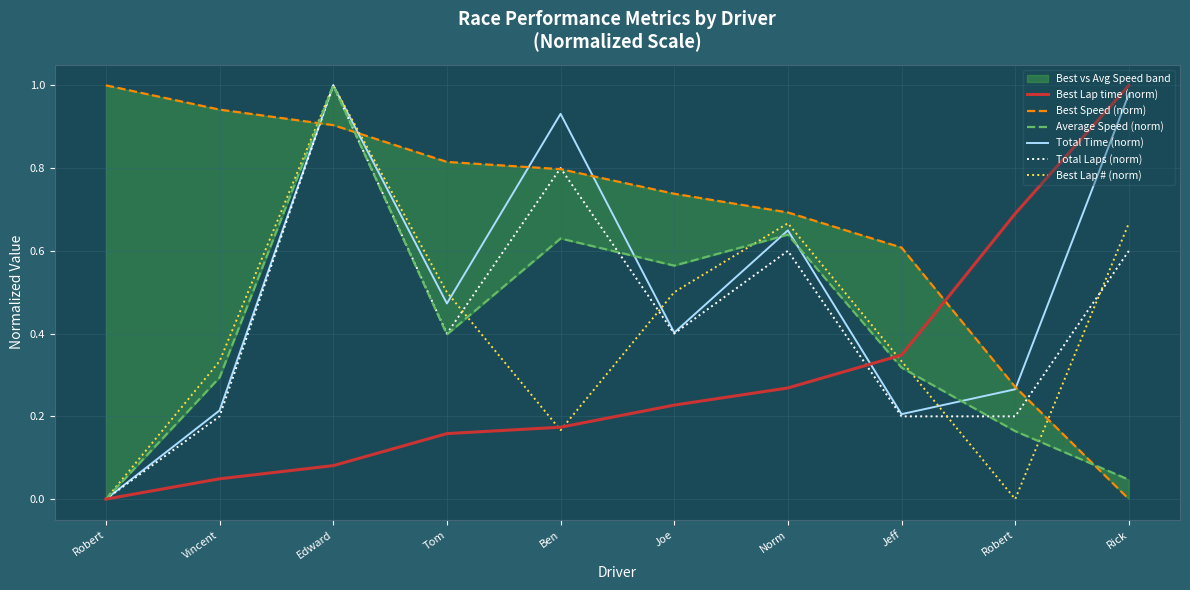

What is the total value across all series at Robert?

1.0